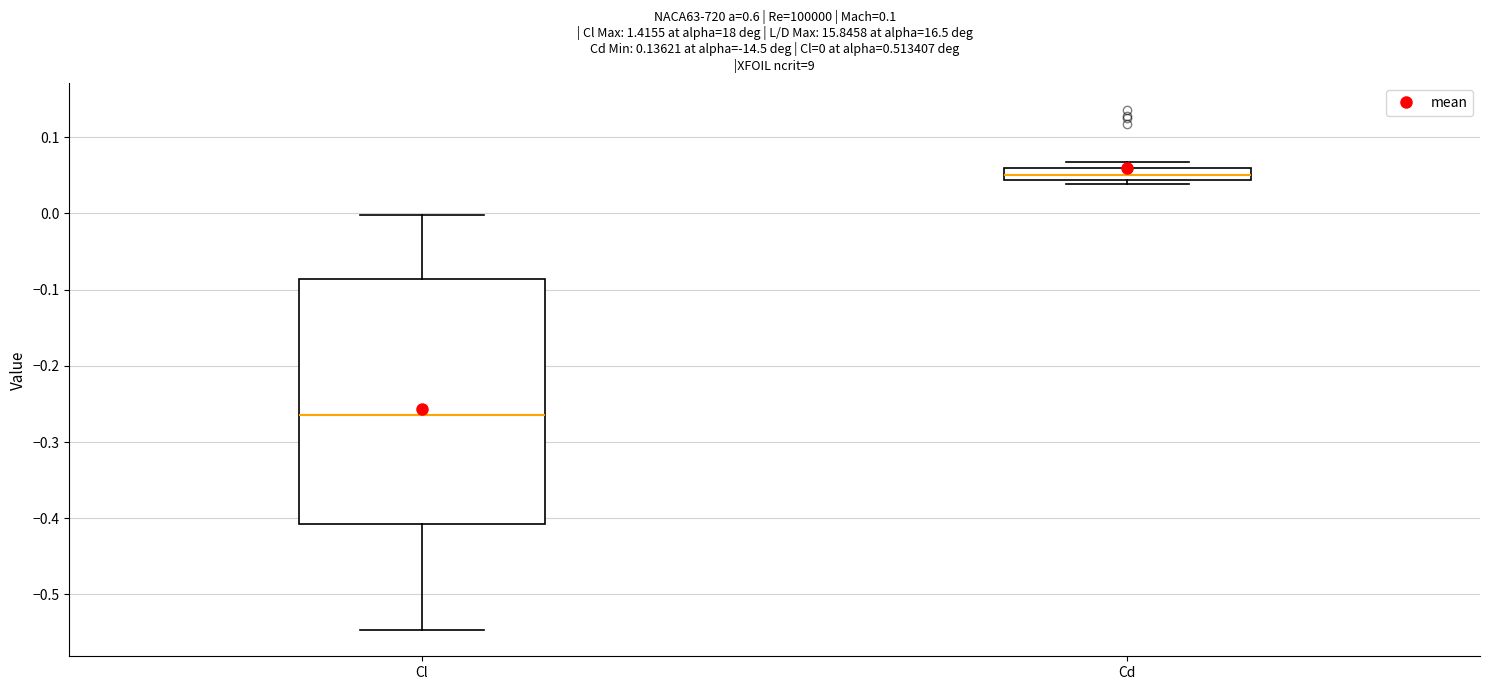

Which box's median line is the lowest?

Cl